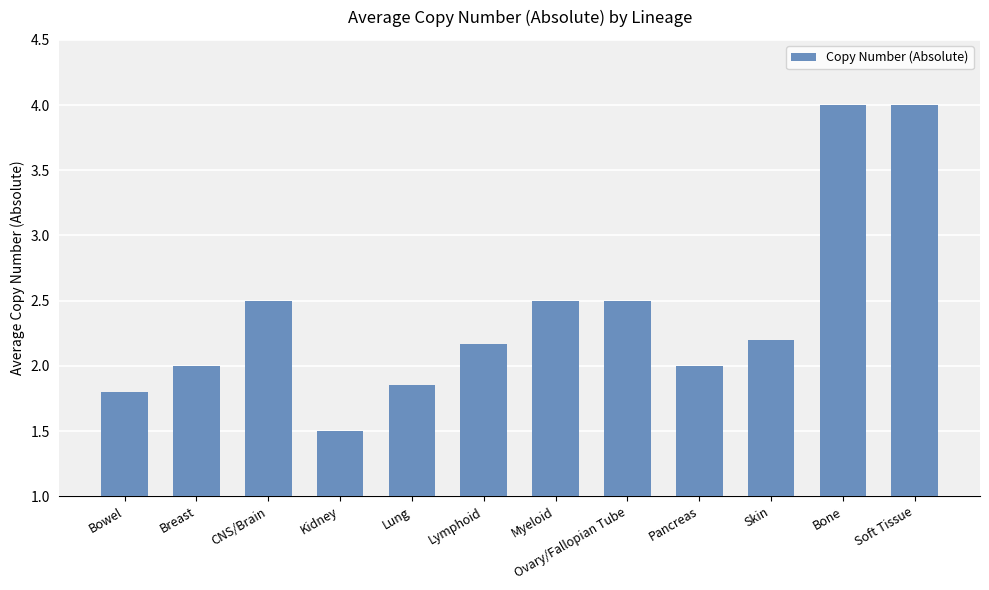

Read the value at Soft Tissue.

4.0